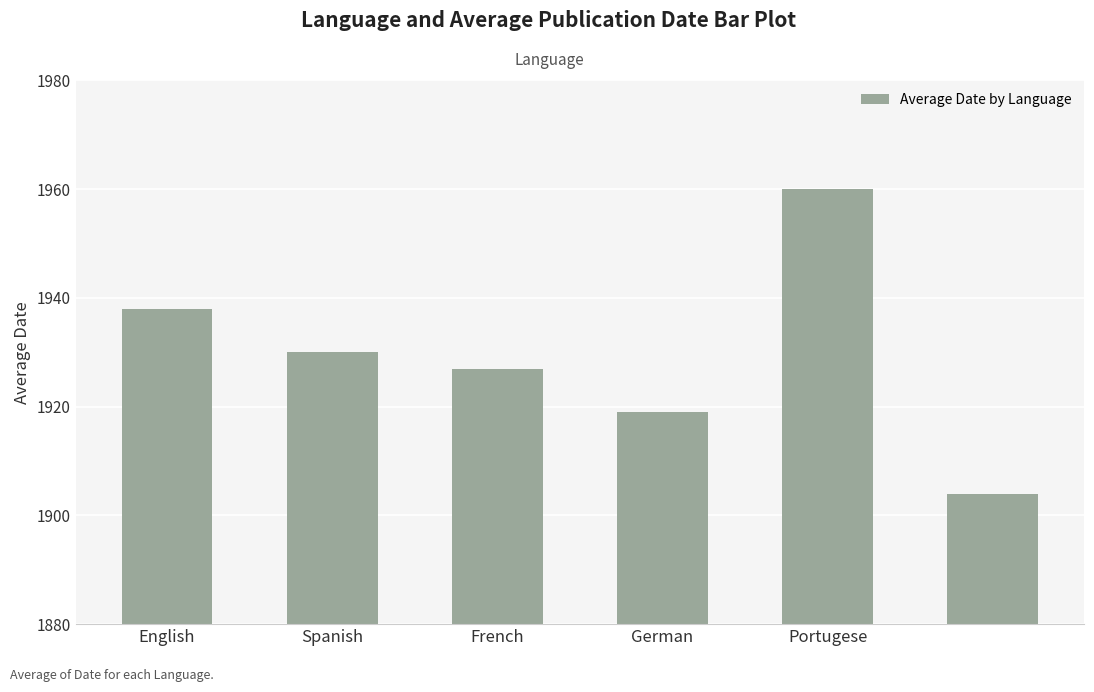

What is the smallest value displayed?

1904